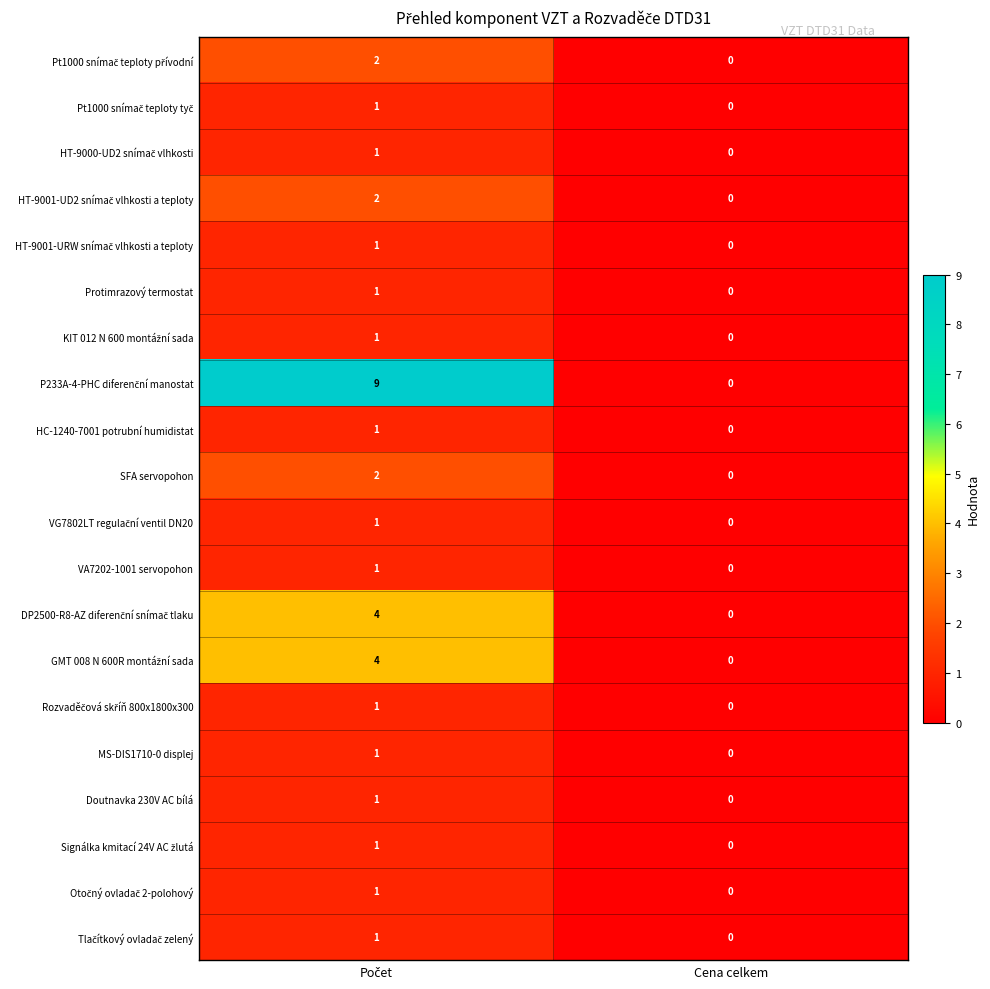

At which label is Doutnavka 230V AC bílá closest to 0?

Cena celkem